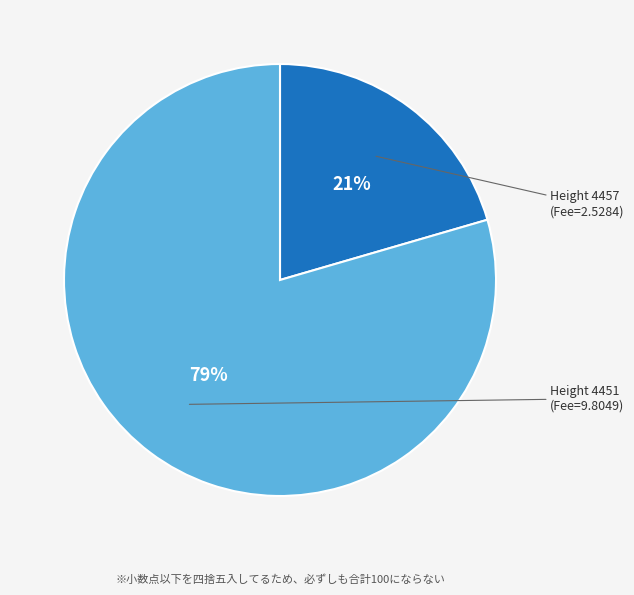

To the nearest percent, what is the average slice percentage?

50%